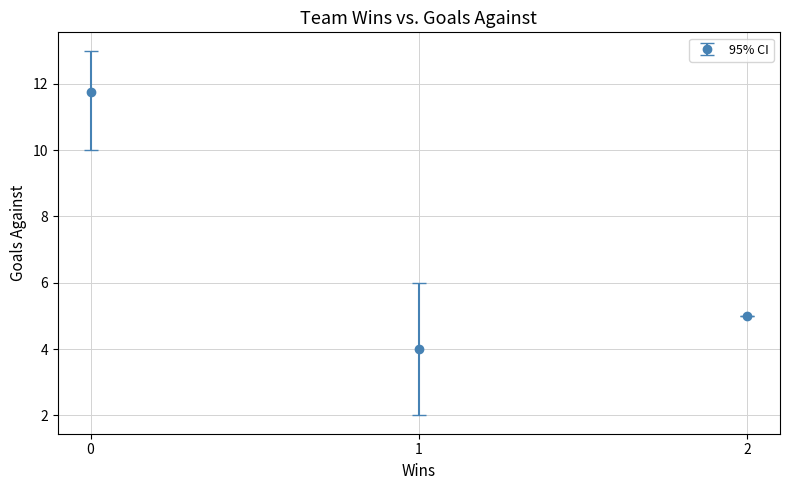

Rank the categories by value from highest to lowest.

0, 2, 1